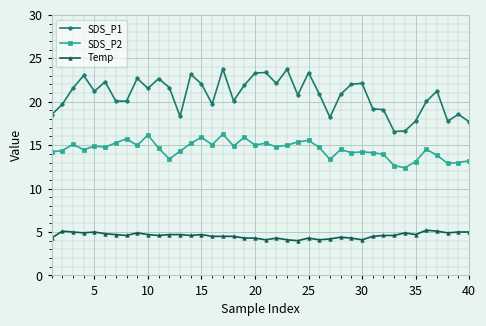

True or false: Temp has more than 2 interior local peaks.

True